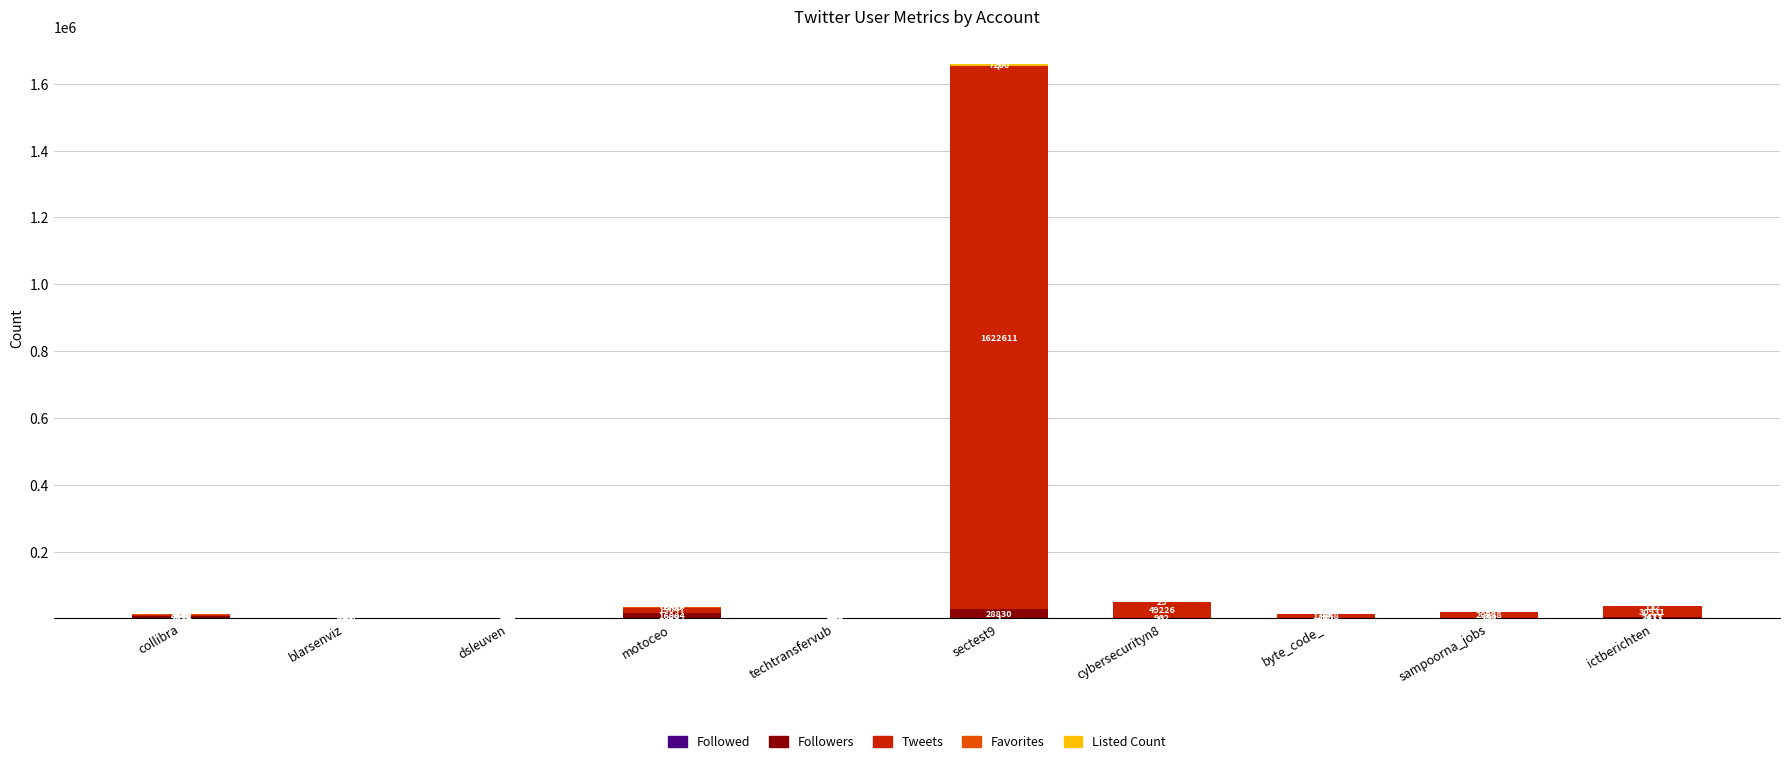

At which category is the sum across all series the highest?

sectest9